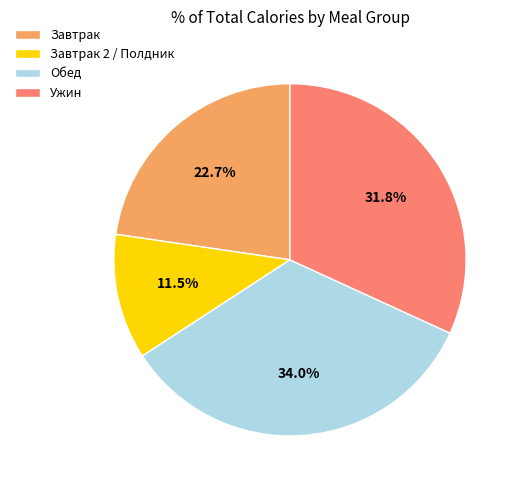

What is the smallest slice in the pie chart?

Завтрак 2 / Полдник